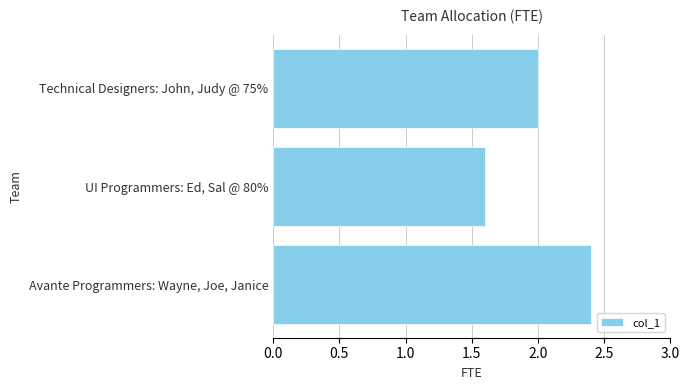

What is the difference between the maximum and minimum values?

0.8